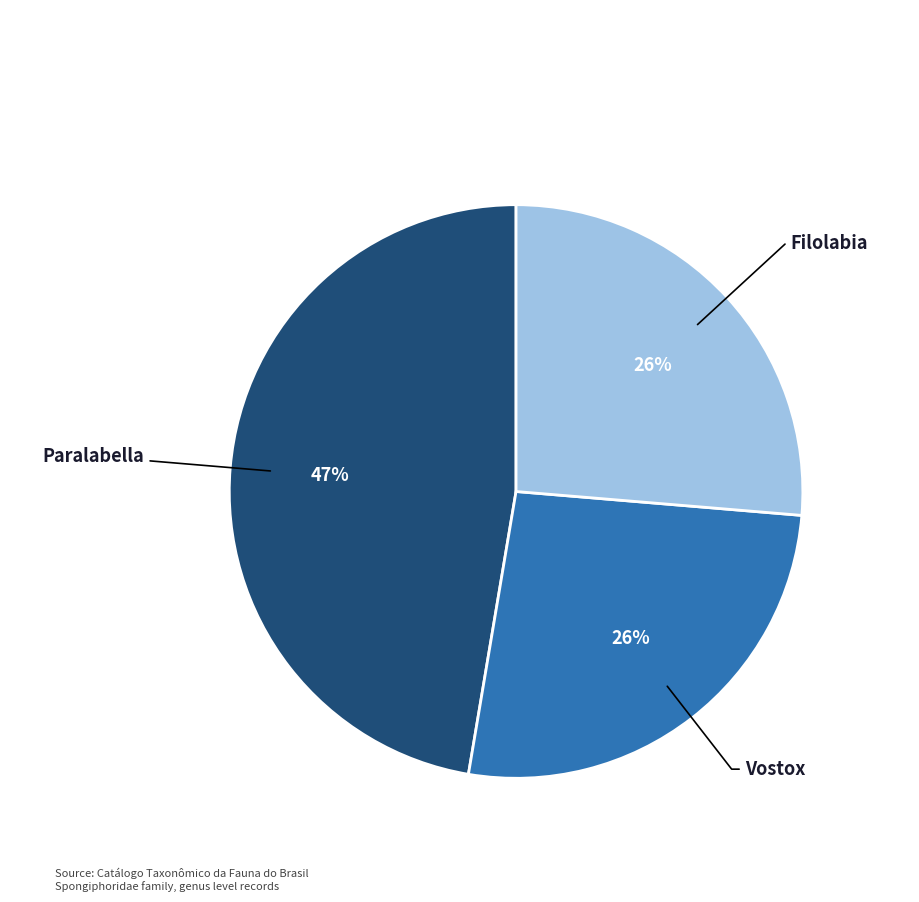

To the nearest percent, what is the difference between the largest and smallest slice percentages?

21%